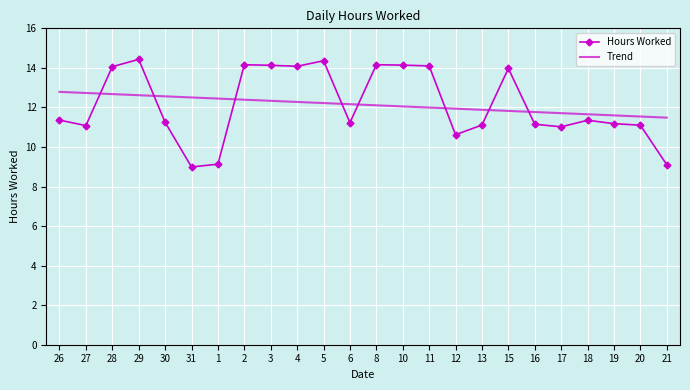

What is the lowest value of the Trend series?

11.5